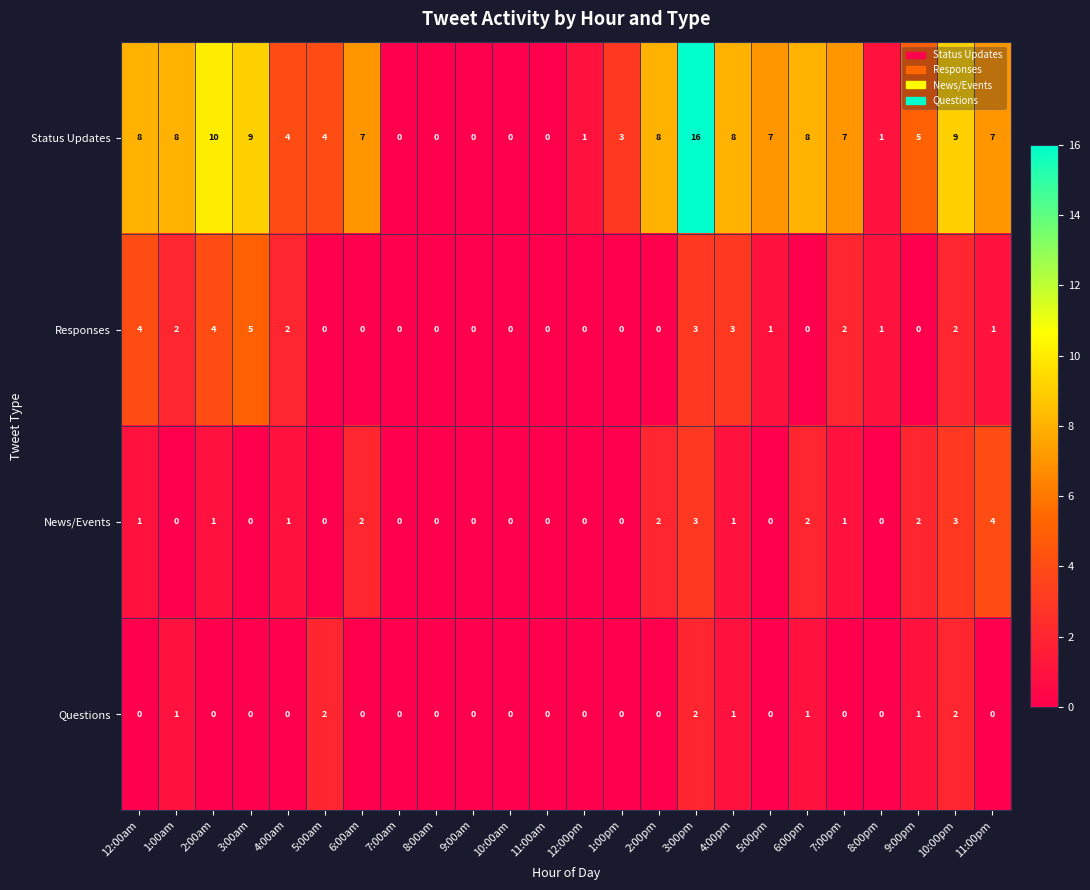

Which label corresponds to the largest value in the chart?

3:00pm